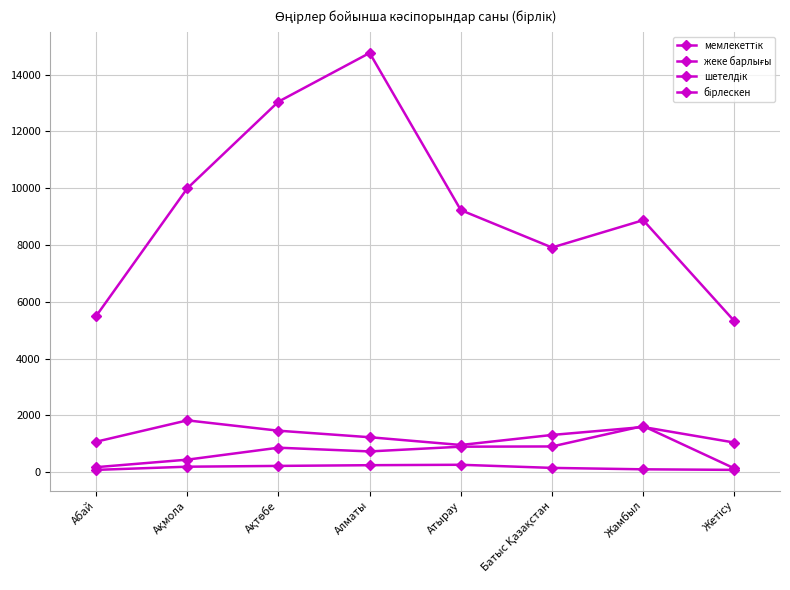

The value of мемлекеттік at Абай is 1071. True or false?

True